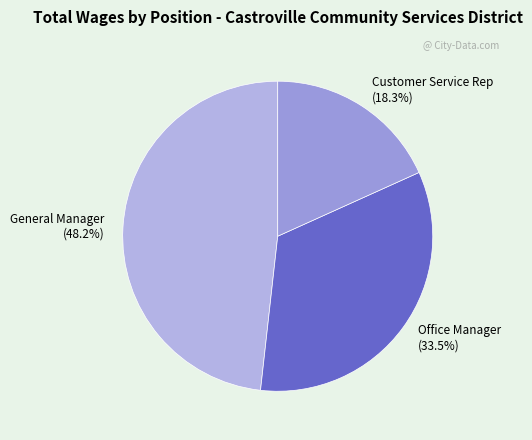

How many segments does this pie chart have?

3